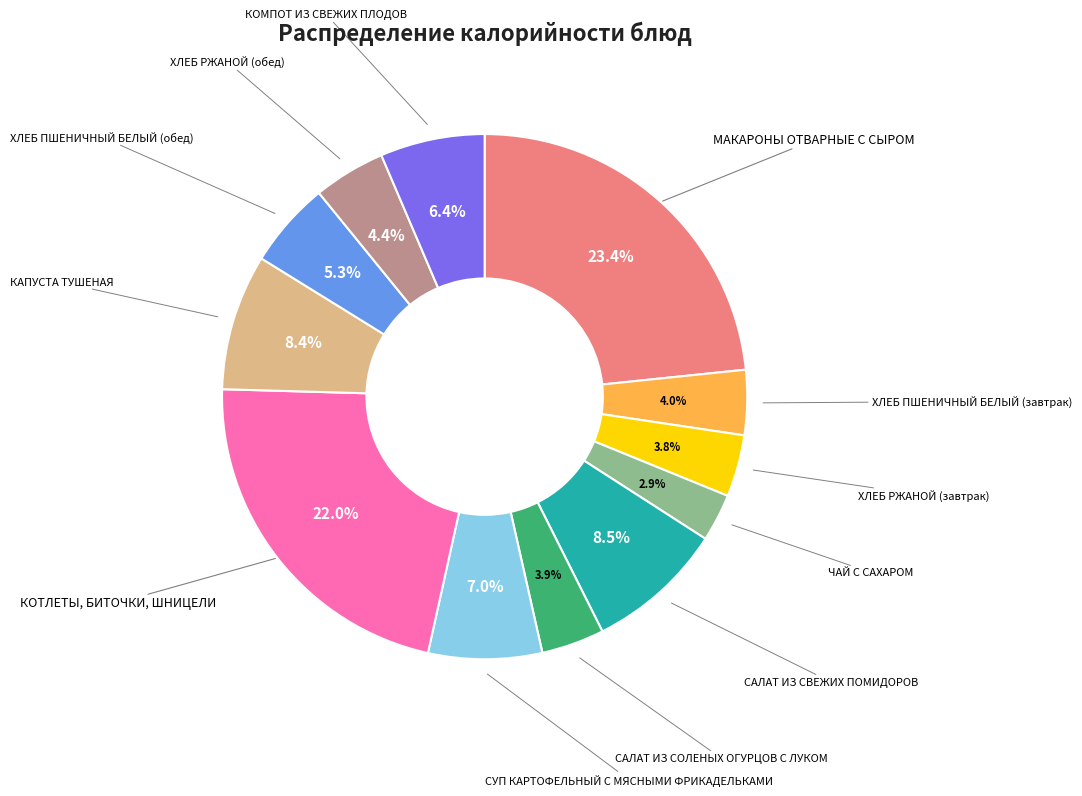

Is there a majority slice in this chart?

No